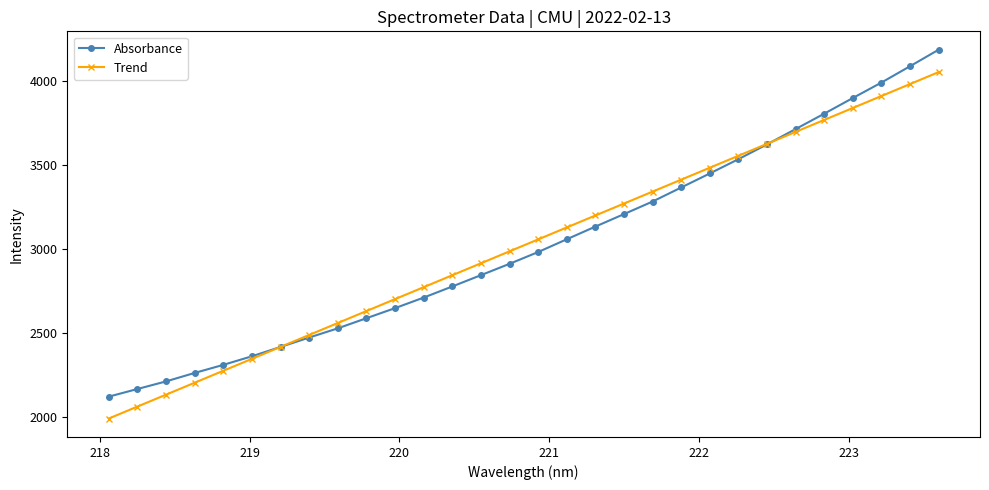

What is the average value of the Trend series?

3021.4